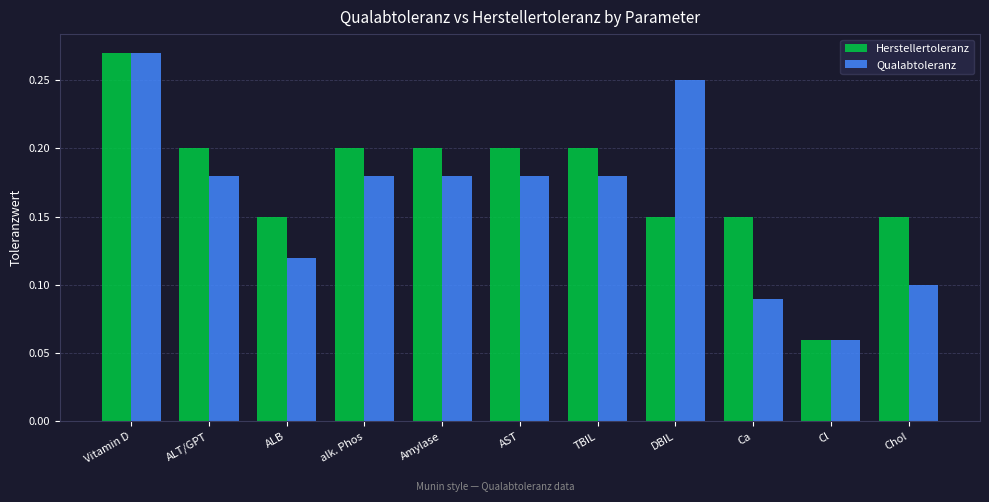

At which label does Herstellertoleranz reach its minimum?

Cl